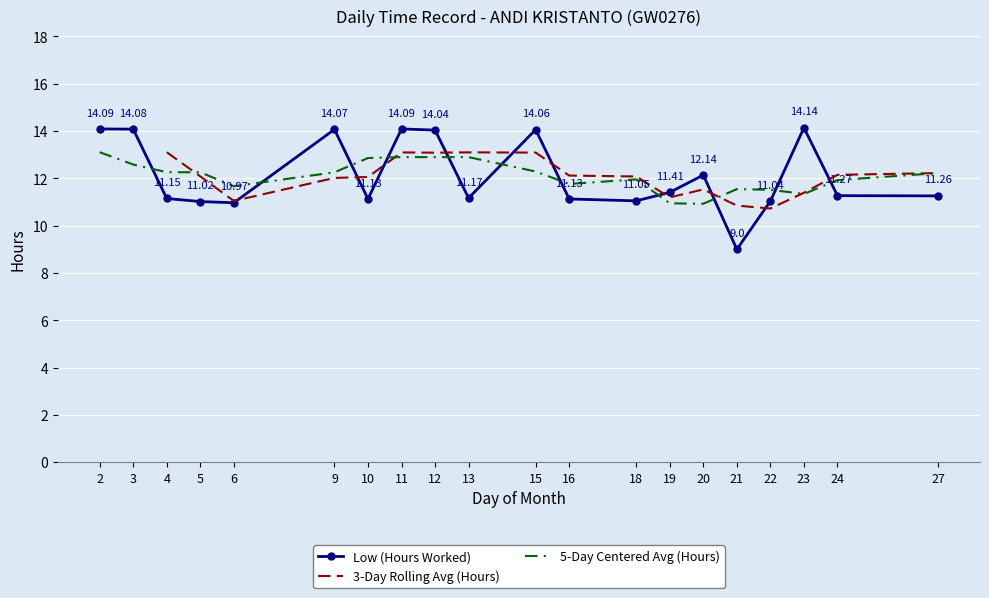

Which has a higher value, 23 or 20?

23